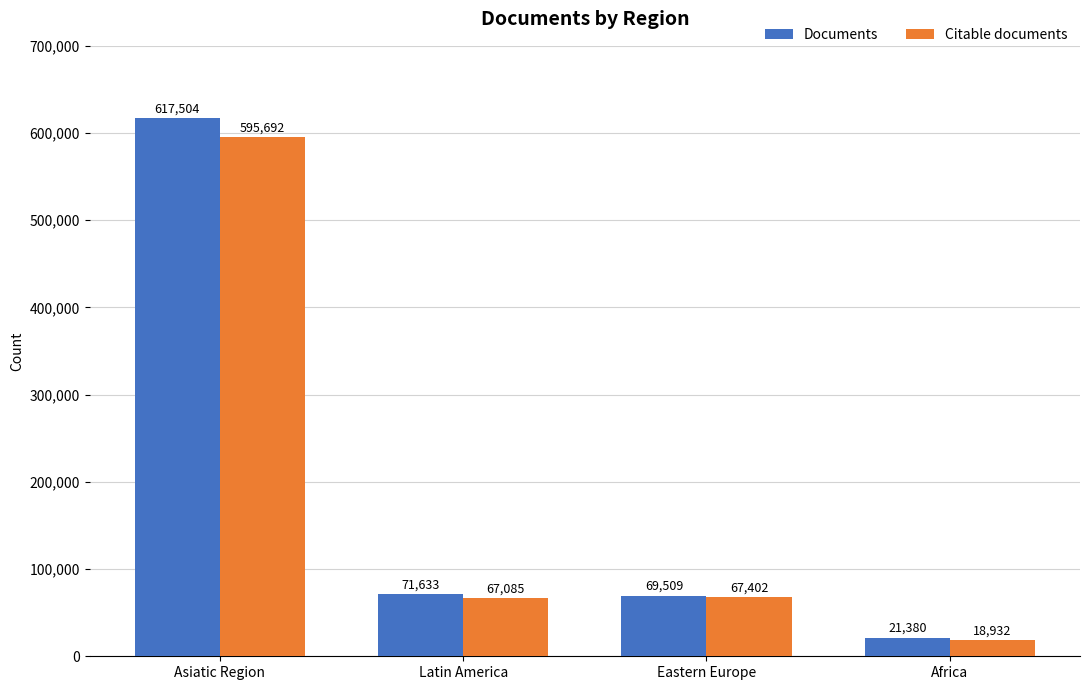

Reading left to right, what are all the values shown in this chart?

Documents: Asiatic Region=617504	Latin America=71633	Eastern Europe=69509	Africa=21380
Citable documents: Asiatic Region=595692	Latin America=67085	Eastern Europe=67402	Africa=18932